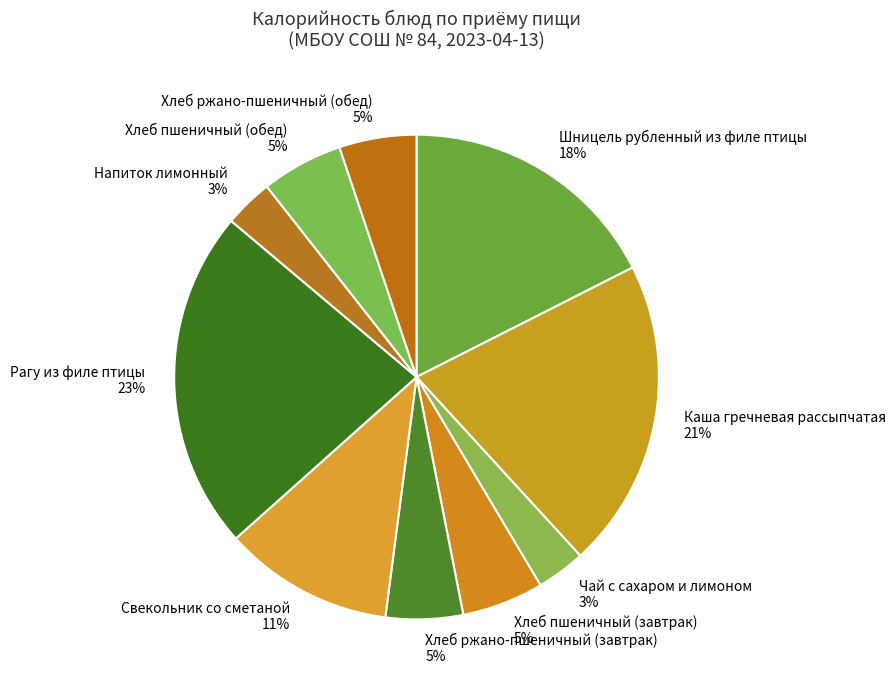

Is Напиток лимонный the majority of the pie?

No